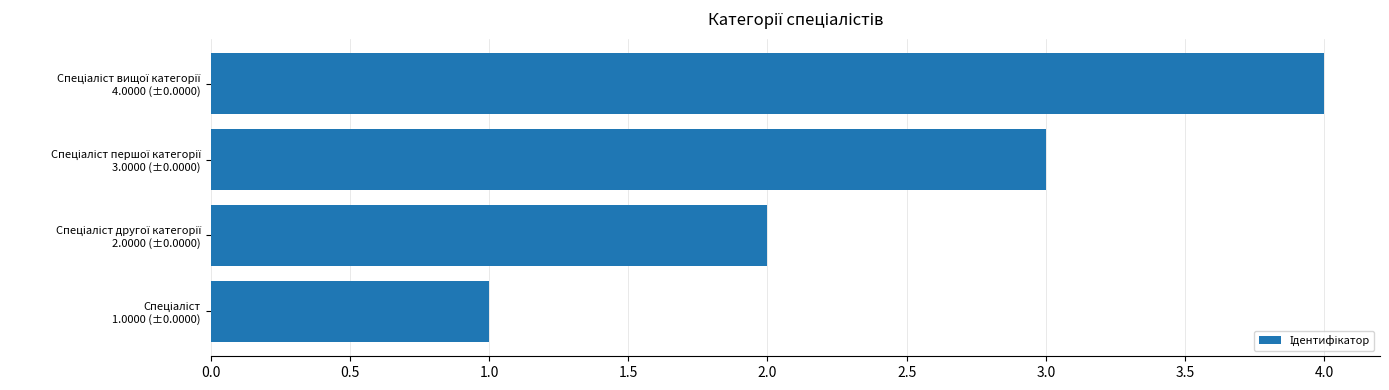

What is the maximum value shown in the chart?

4